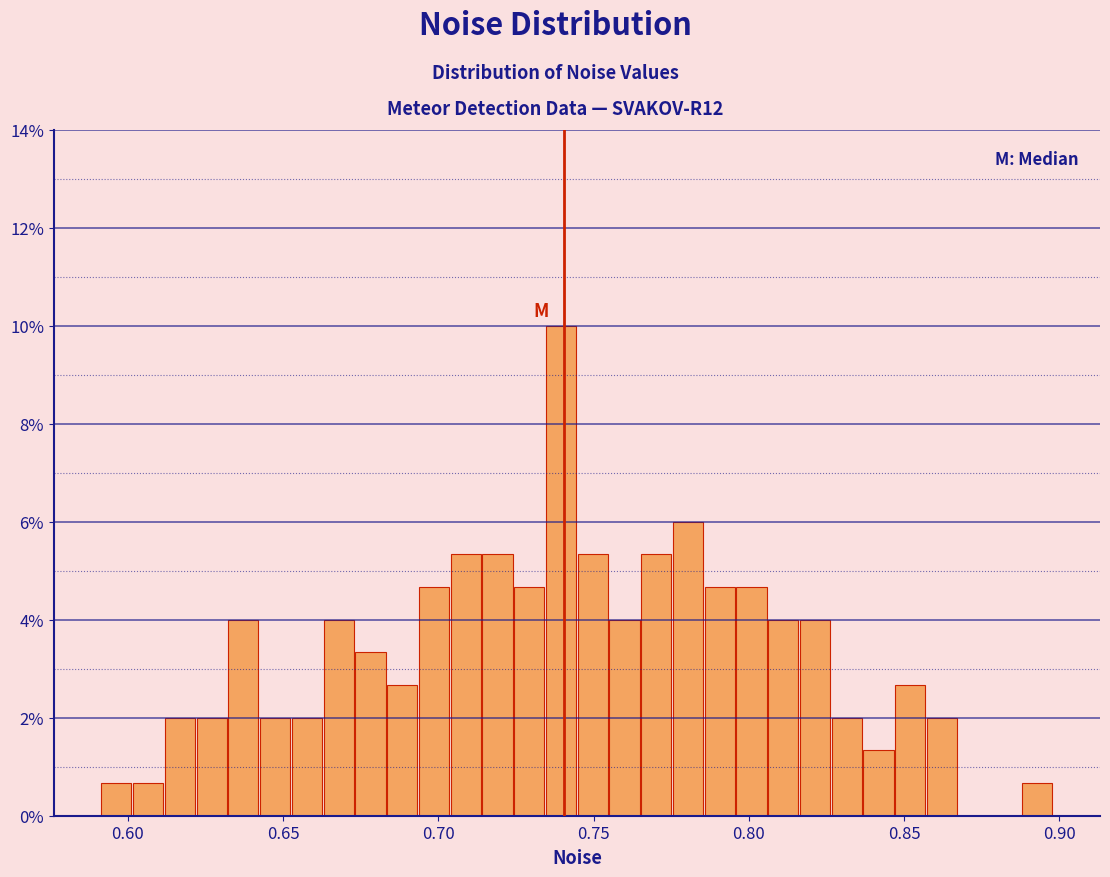

Around what value on the x-axis is the tallest bar? Give the approximate position of its centre, as read against the axis.

0.740